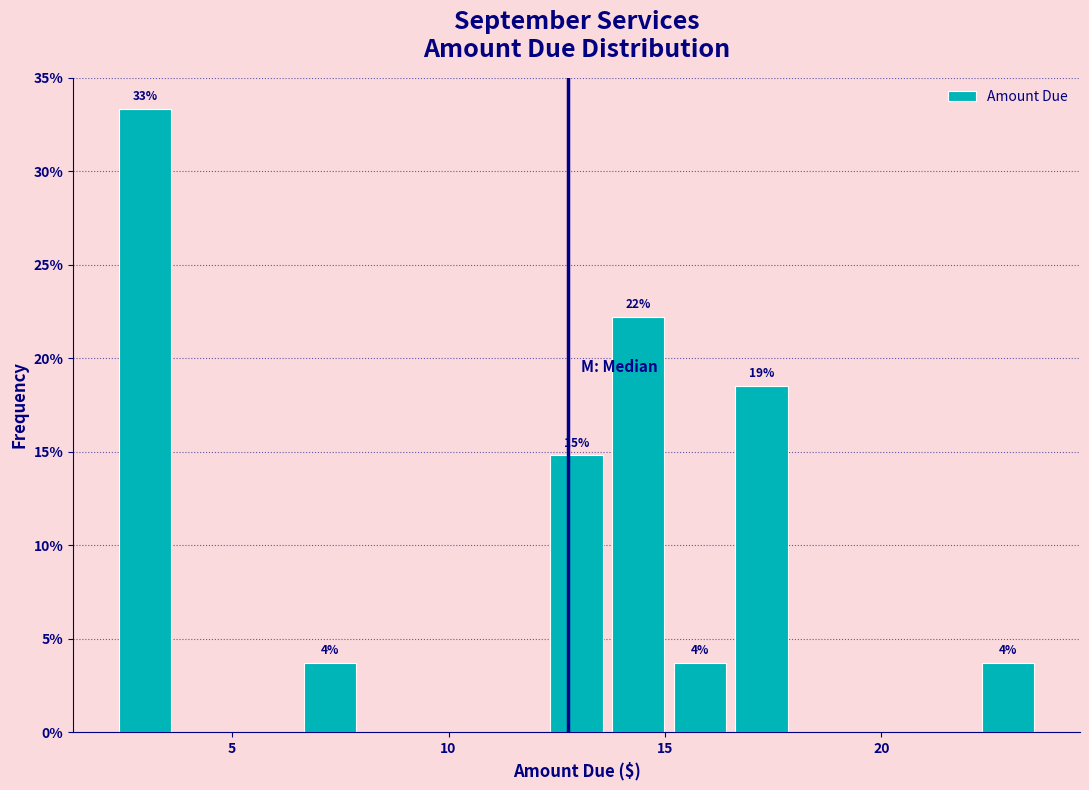

Around what value on the x-axis is the tallest bar? Give the approximate position of its centre, as read against the axis.

3.0